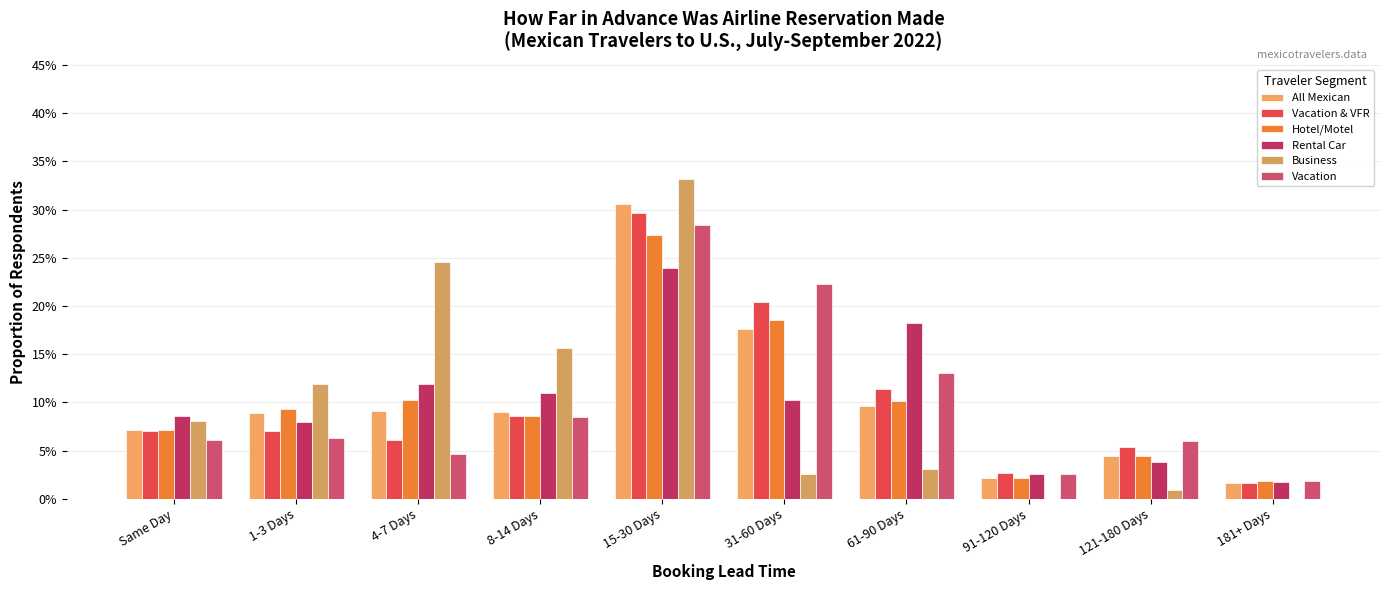

What is the sum of the All Mexican values at 61-90 Days and 4-7 Days?

0.2